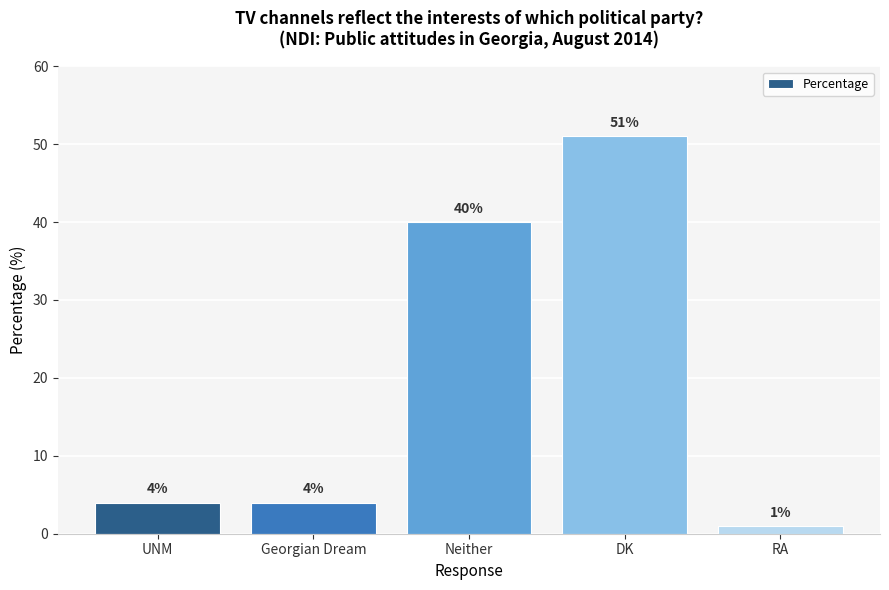

Where is the data nearest to the value 26?

Neither